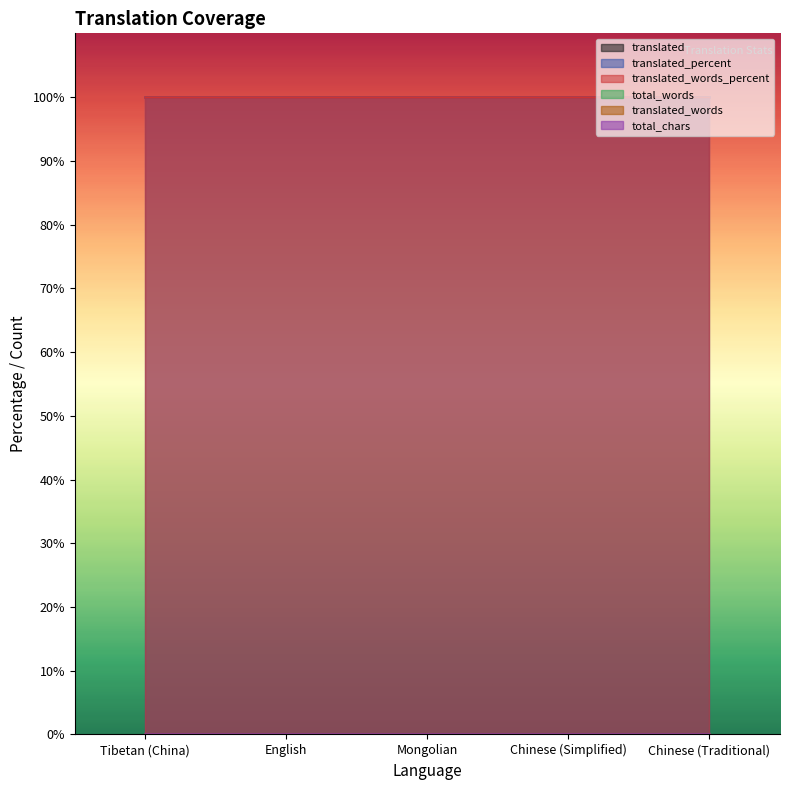

Rank the series by their maximum value, from highest to lowest.

translated_percent, translated_words_percent, translated, total_words, translated_words, total_chars